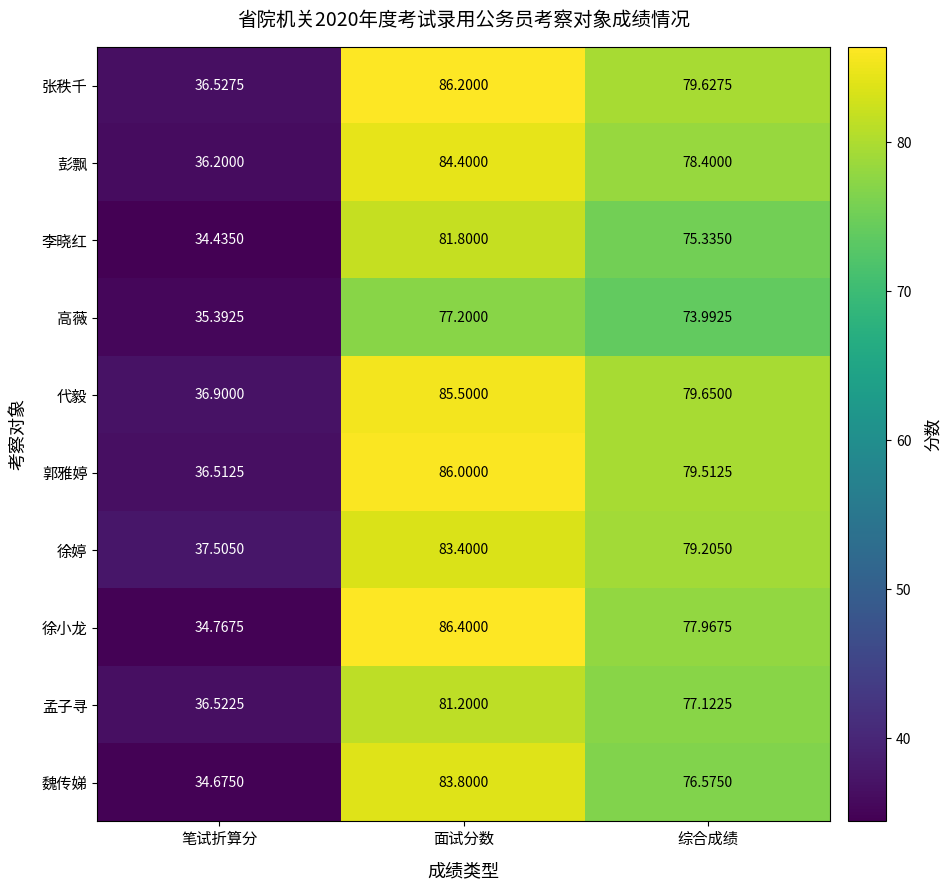

Which series has the largest total across all categories?

张秩千